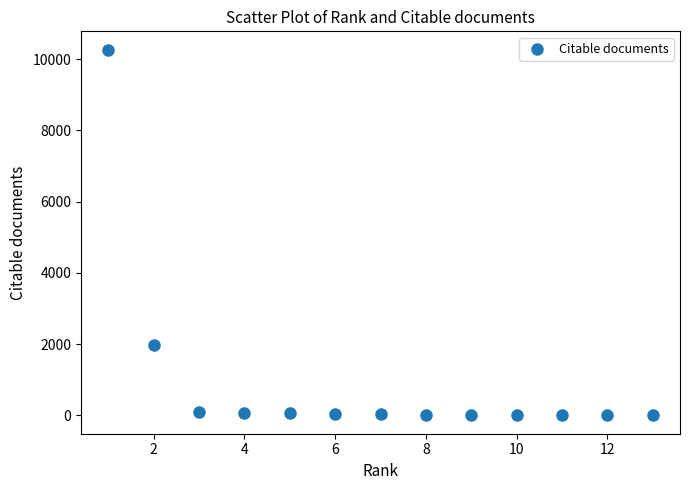

What is the range of Y values (max minus min)?

10266